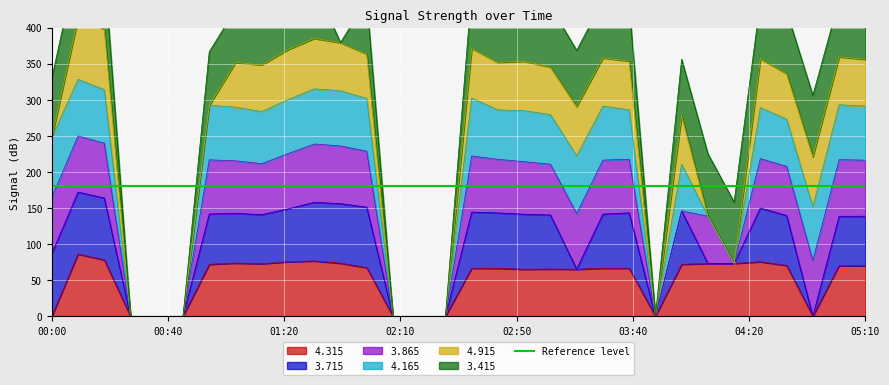

Reading left to right, transcribe all the data shown in this chart.

  4.315: 999.0	86.3	78.2	999.0	999.0	999.0	72.0	73.8	72.9	75.6	76.7	73.6	67.4	999.0	999.0	999.0	66.6	66.5	65.2	65.5	65.2	66.6	66.6	999.0	72.0	73.2	73.3	75.6	70.5	999.0	70.3	69.9
  3.715: 86.7	85.8	85.7	999.0	999.0	999.0	69.8	68.8	68.0	73.2	81.2	82.5	83.8	999.0	999.0	999.0	77.8	76.7	76.2	74.9	999.0	75.0	76.7	999.0	74.1	999.0	999.0	74.4	69.1	999.0	68.3	68.8
  3.865: 78.1	77.7	76.0	999.0	999.0	999.0	75.0	72.8	70.6	76.6	80.8	80.0	77.6	999.0	999.0	999.0	77.8	74.3	72.8	70.3	77.2	74.8	74.3	999.0	999.0	65.5	999.0	68.5	68.2	77.2	78.4	77.6
  4.165: 82.8	78.5	74.1	999.0	999.0	999.0	75.5	74.3	72.2	74.8	76.4	76.3	73.1	999.0	999.0	999.0	80.1	68.5	70.6	68.8	79.8	74.8	68.5	999.0	64.5	999.0	999.0	70.5	65.4	74.7	76.0	75.0
  4.915: 999.0	84.2	83.9	999.0	999.0	999.0	999.0	61.8	64.6	69.2	69.9	66.7	61.6	999.0	999.0	999.0	68.9	65.9	68.6	65.8	68.3	66.8	67.5	999.0	67.8	999.0	999.0	67.8	63.0	69.2	66.4	64.7
  3.415: 82.4	83.9	84.4	999.0	999.0	999.0	74.3	73.5	72.9	74.2	74.7	999.0	74.9	999.0	999.0	999.0	80.6	77.5	80.4	84.2	77.9	79.5	77.5	999.0	77.6	86.5	85.0	80.6	86.4	85.0	78.8	78.6